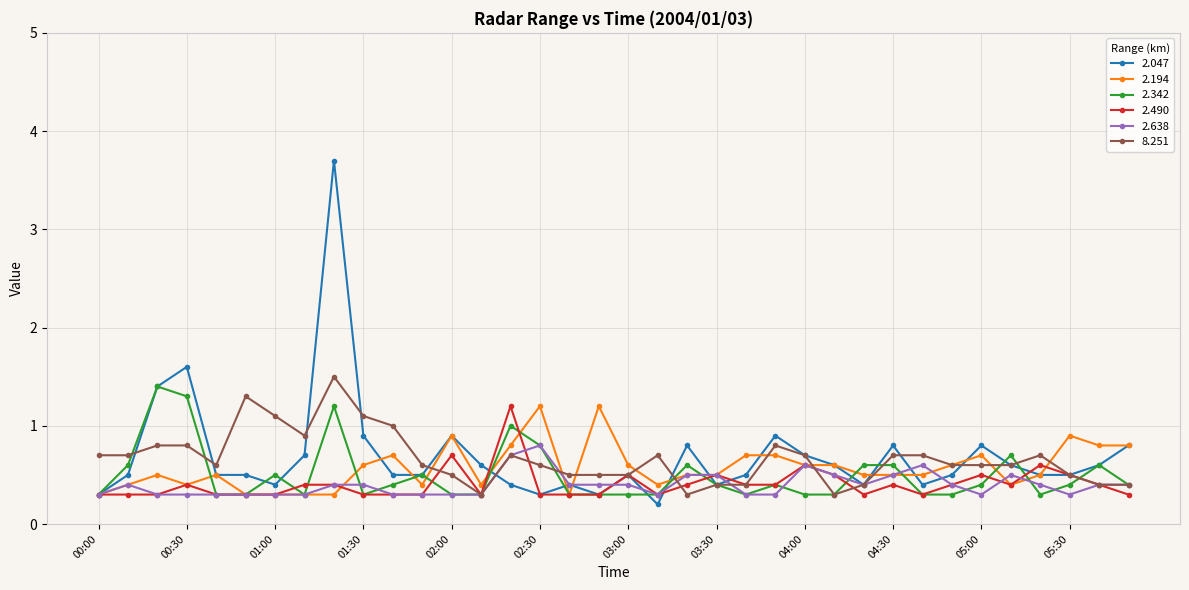

True or false: 2.047 and 2.194 intersect in this chart.

True